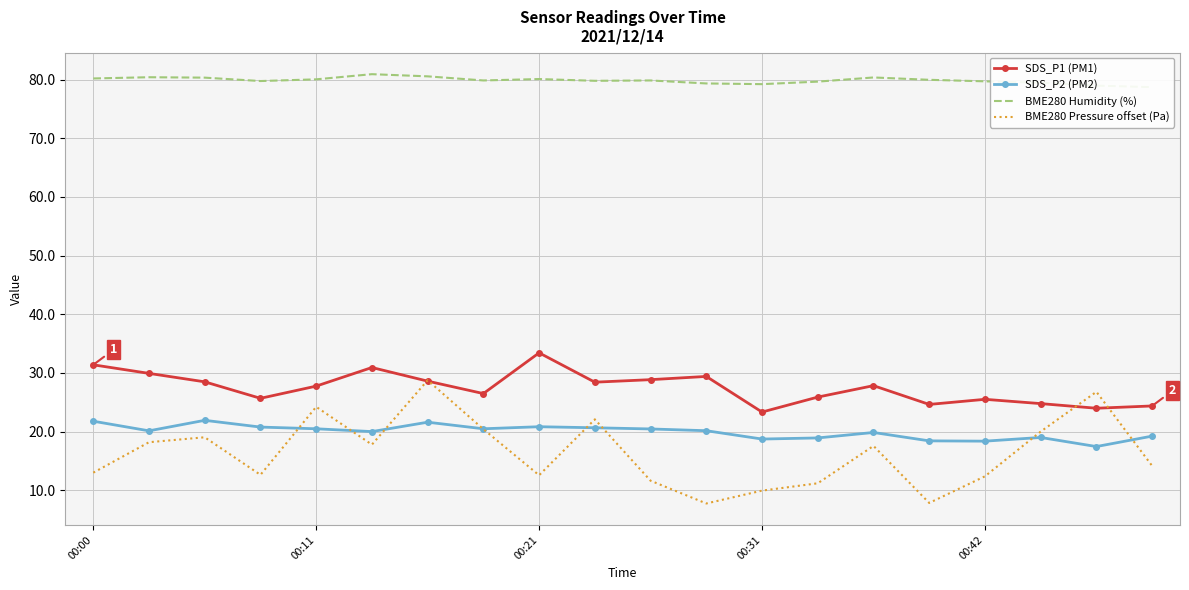

True or false: SDS_P1 (PM1) and SDS_P2 (PM2) cross at least once.

False